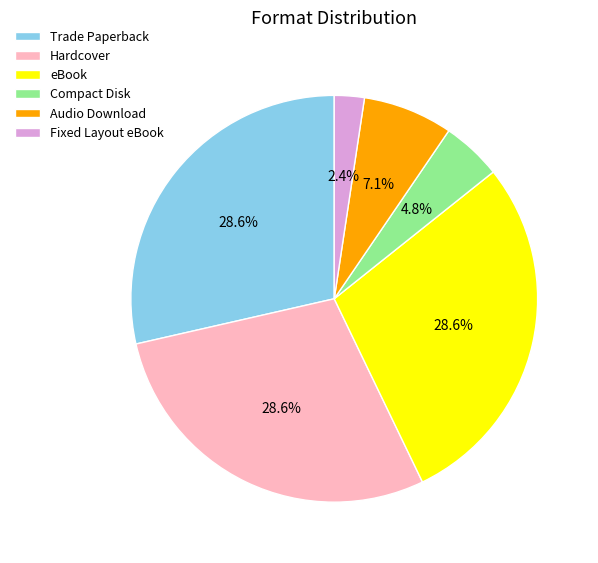

What is the ratio of the value at Compact Disk to the value at Hardcover?

0.2